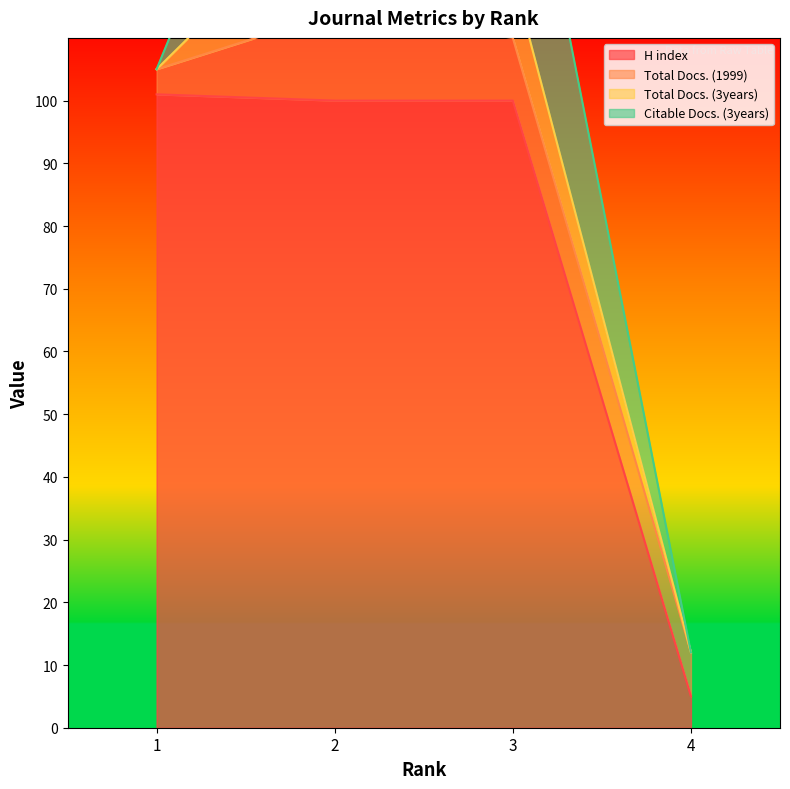

True or false: H index has more than 2 interior local peaks.

False